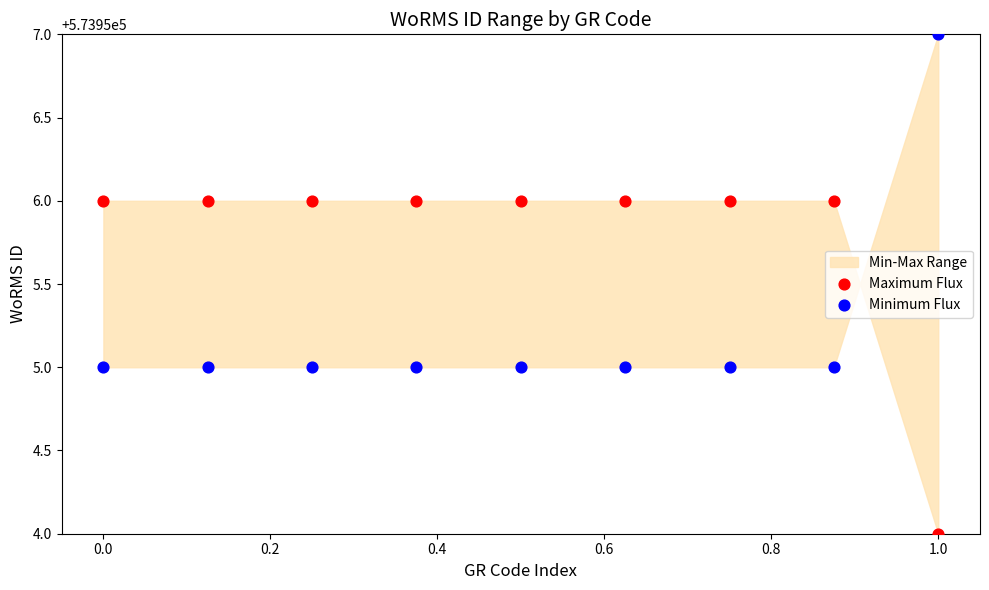

Which series contains the lowest Y value?

Maximum Flux